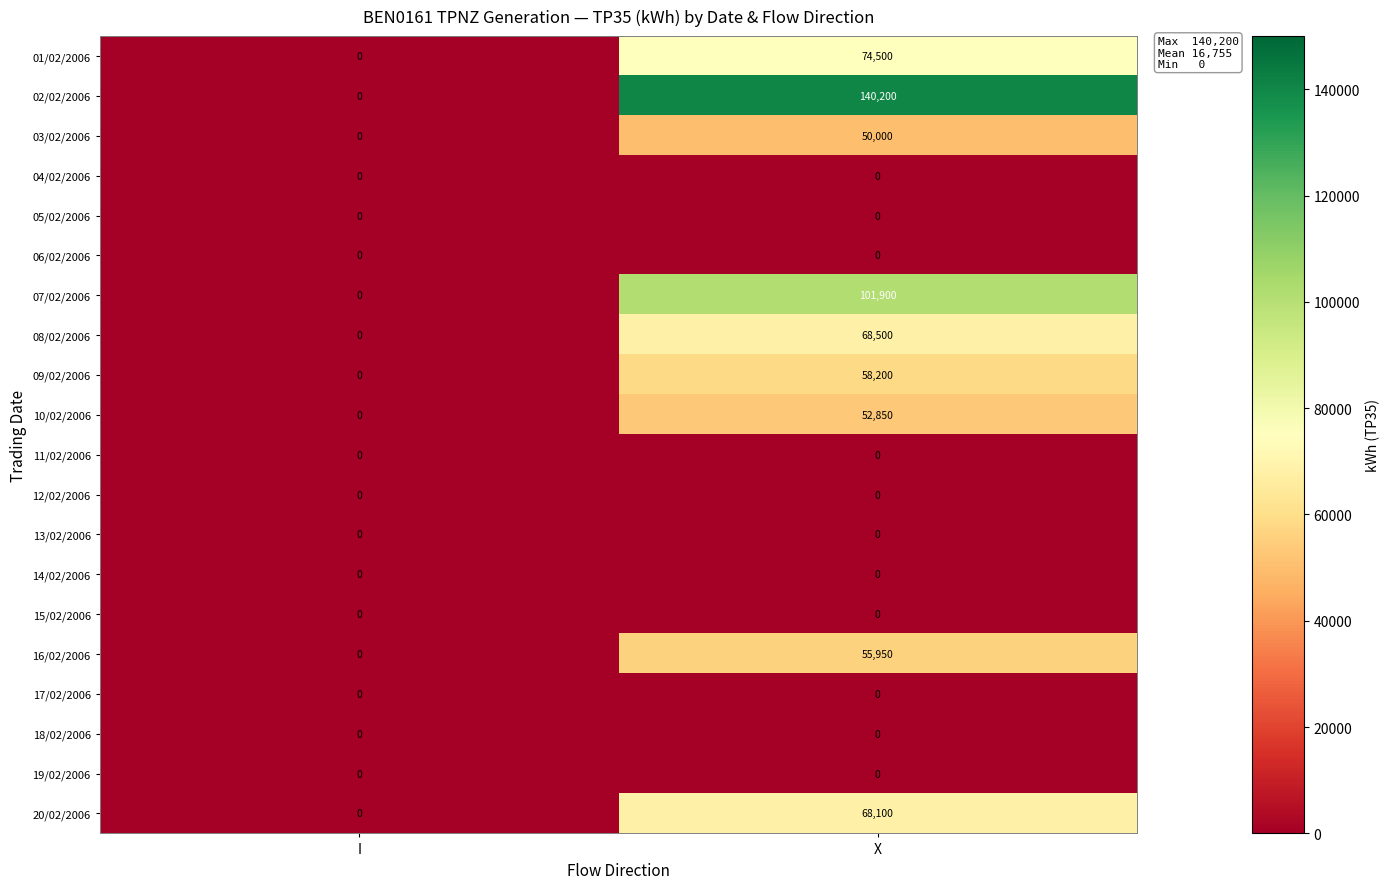

What is the difference between the 08/02/2006 values at X and I?

68500